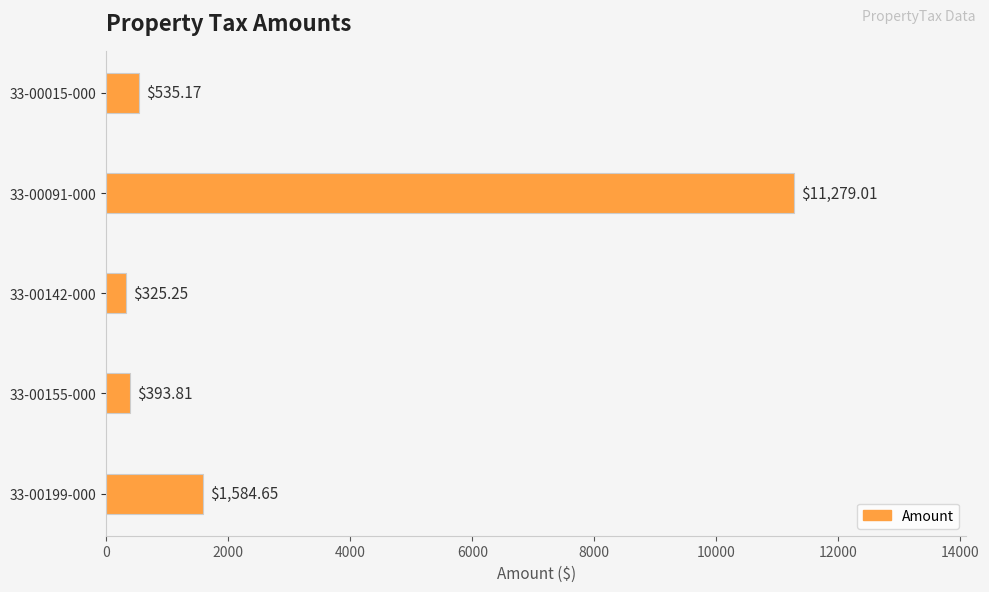

What is the change in value from 33-00142-000 to 33-00155-000?

+68.6